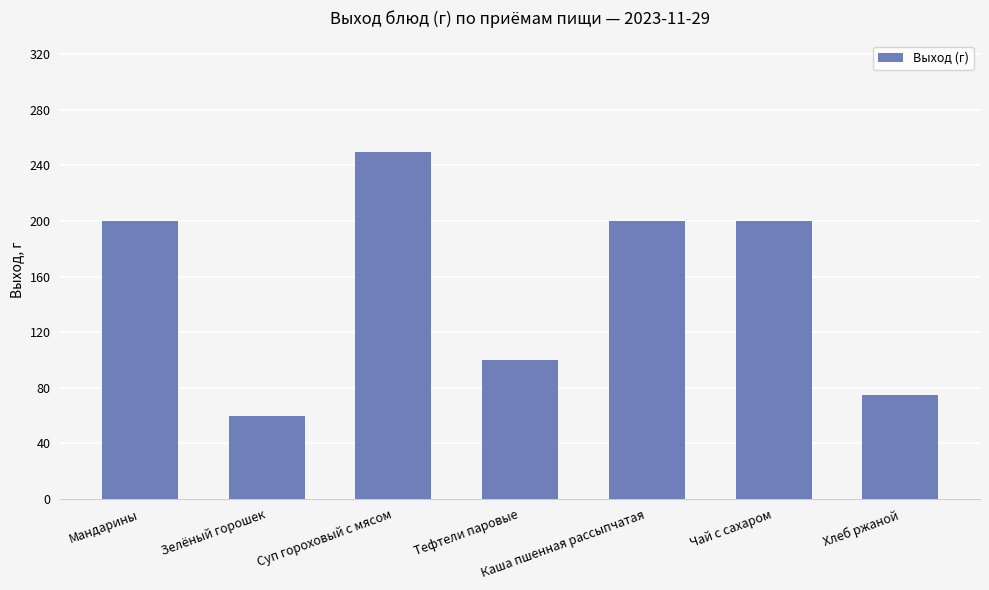

What is the difference between the second highest and second lowest values?

125